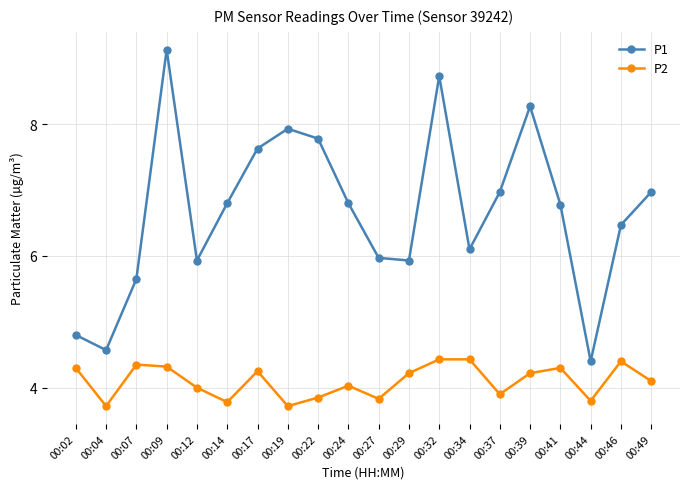

Is it true that P2 equals 4.3 at 00:09?

True